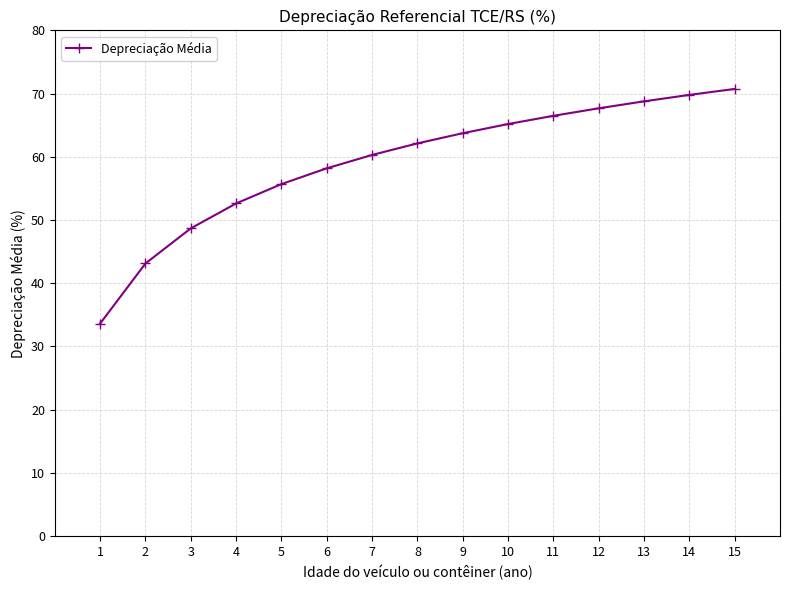

True or false: there are more than 1 points higher than both neighbors.

False